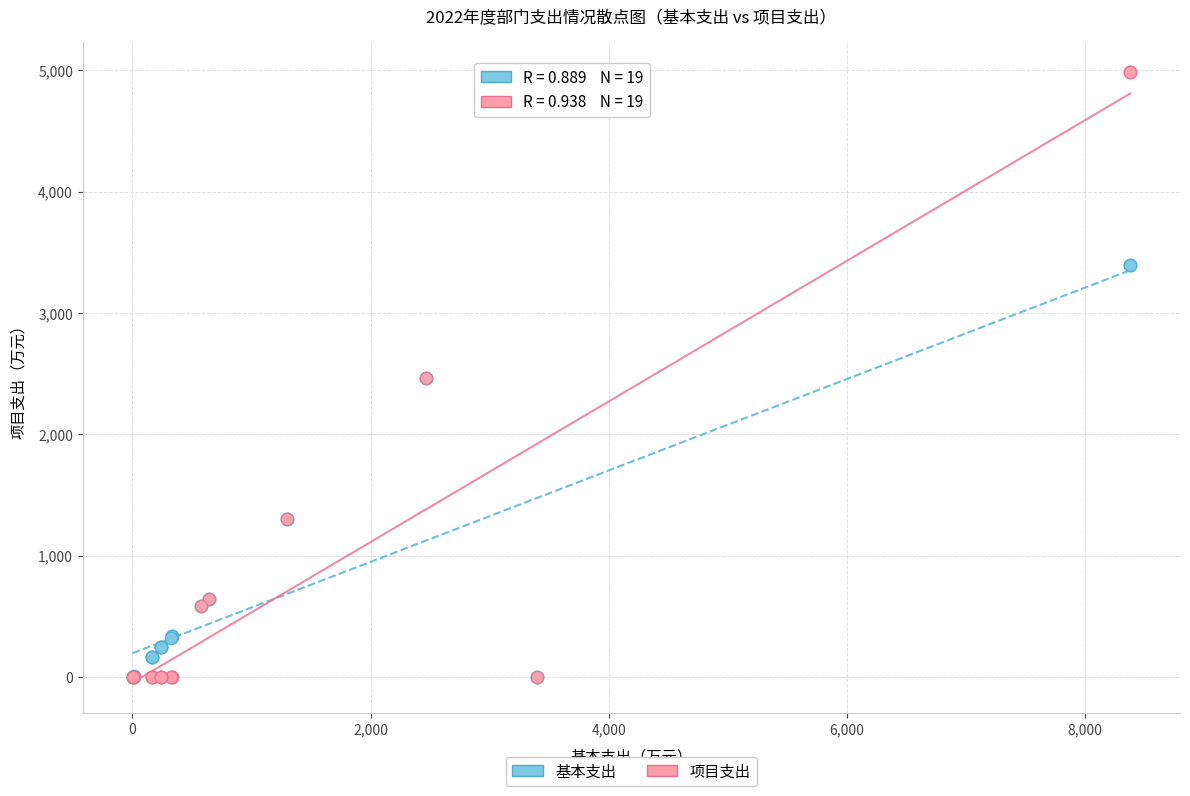

Which series has the largest Y range (max minus min)?

项目支出